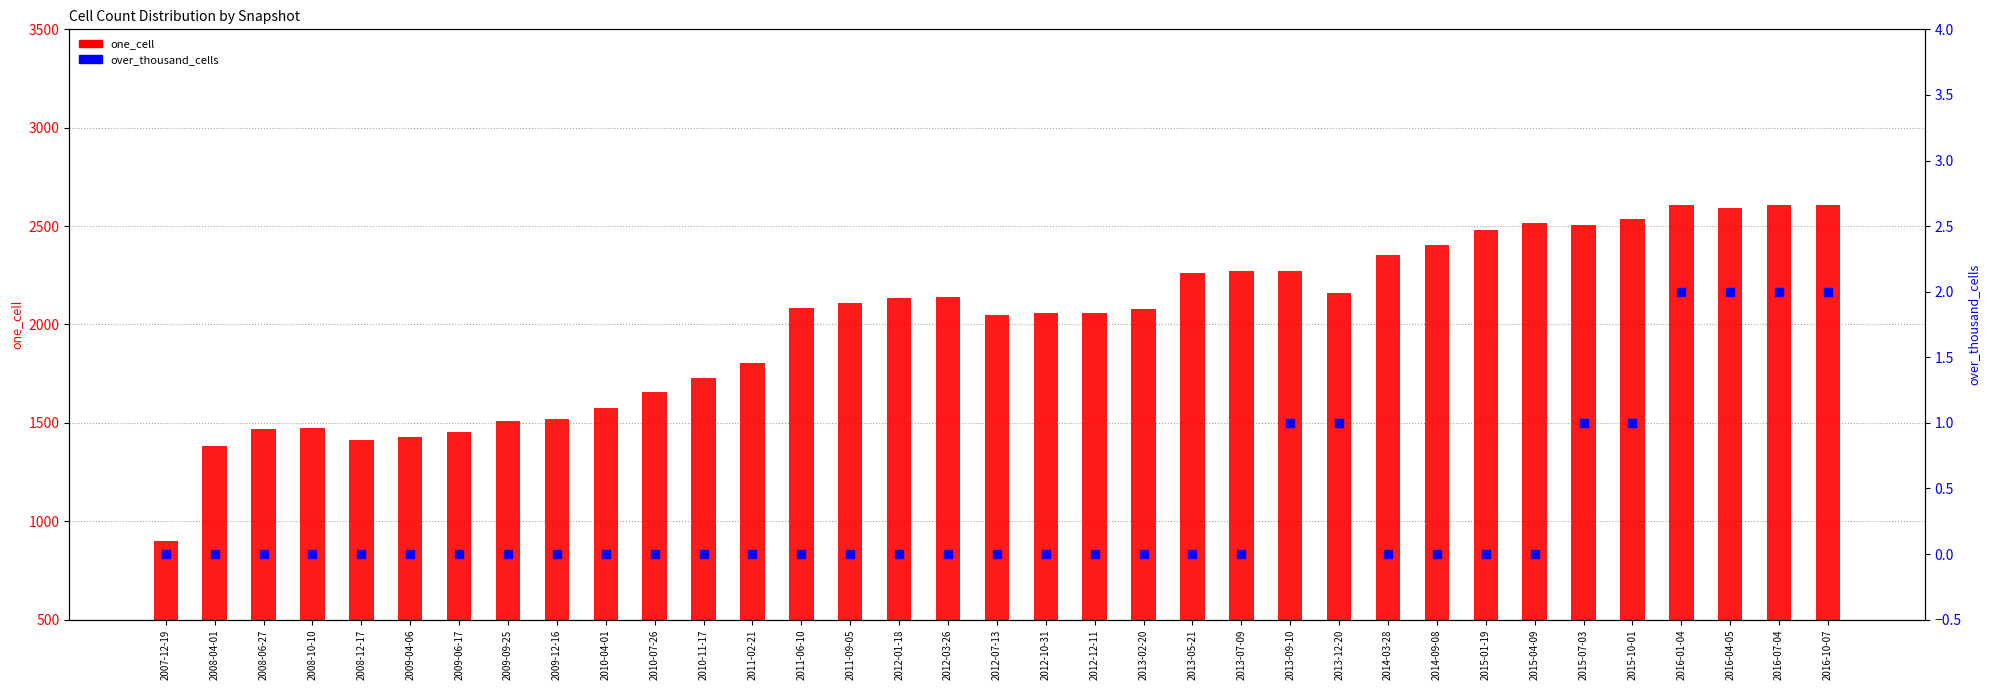

Is the value of one_cell at 2008-10-10 greater than the value of over_thousand_cells at 2010-04-01?

Yes